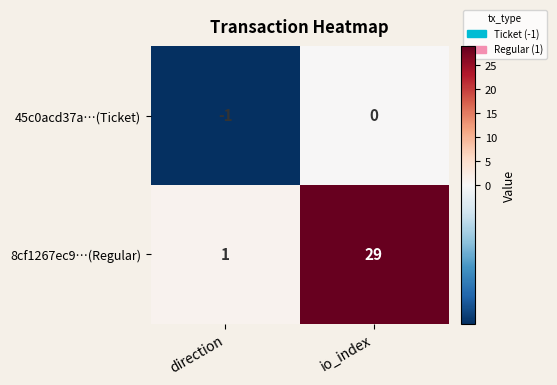

What is the minimum value shown in the chart?

-1